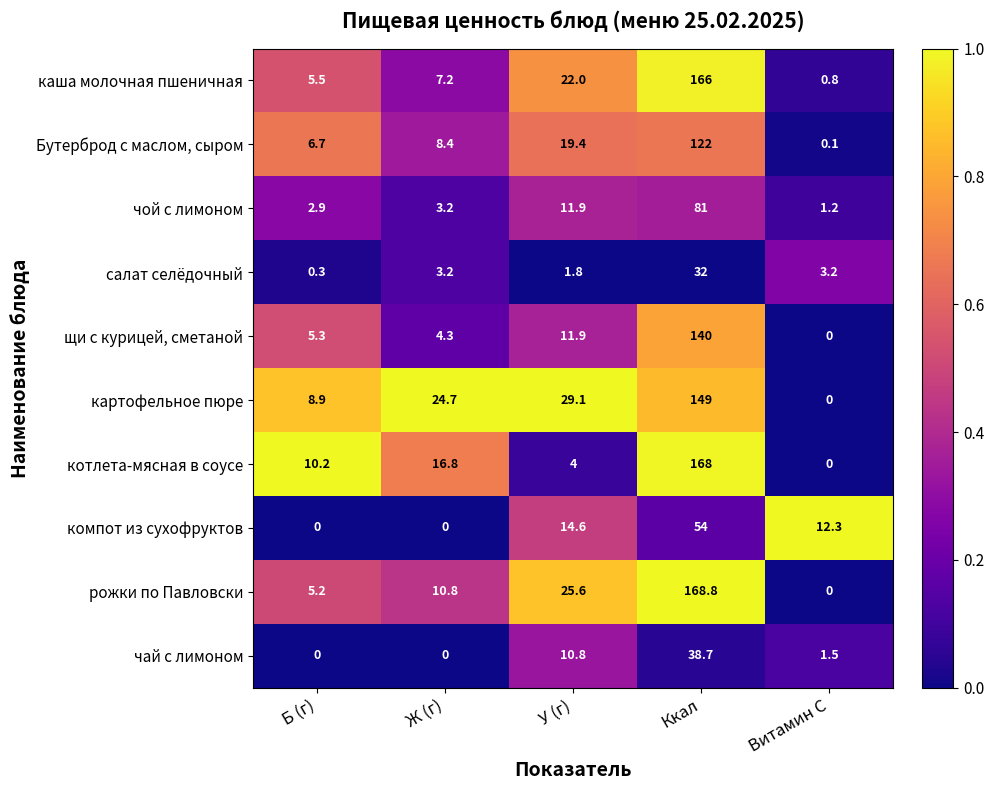

Rank the categories by рожки по Павловски value from lowest to highest.

Витамин С, Б (г), Ж (г), У (г), Ккал